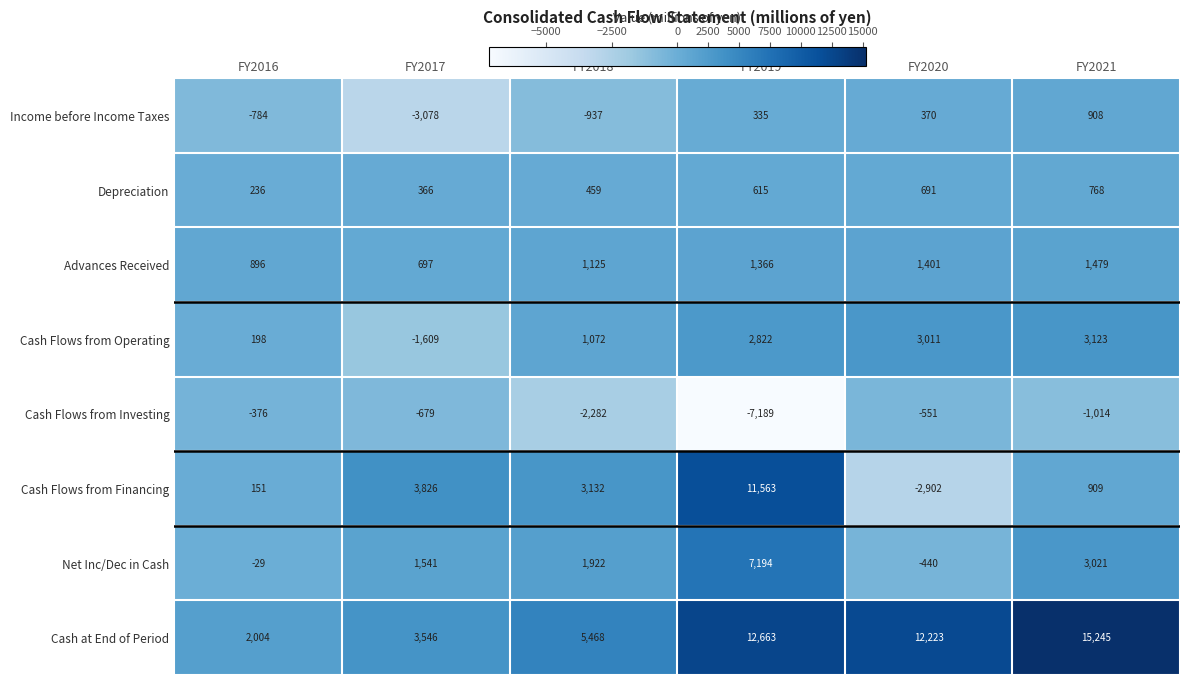

The value of Net Inc/Dec in Cash at FY2021 is 3021. True or false?

True